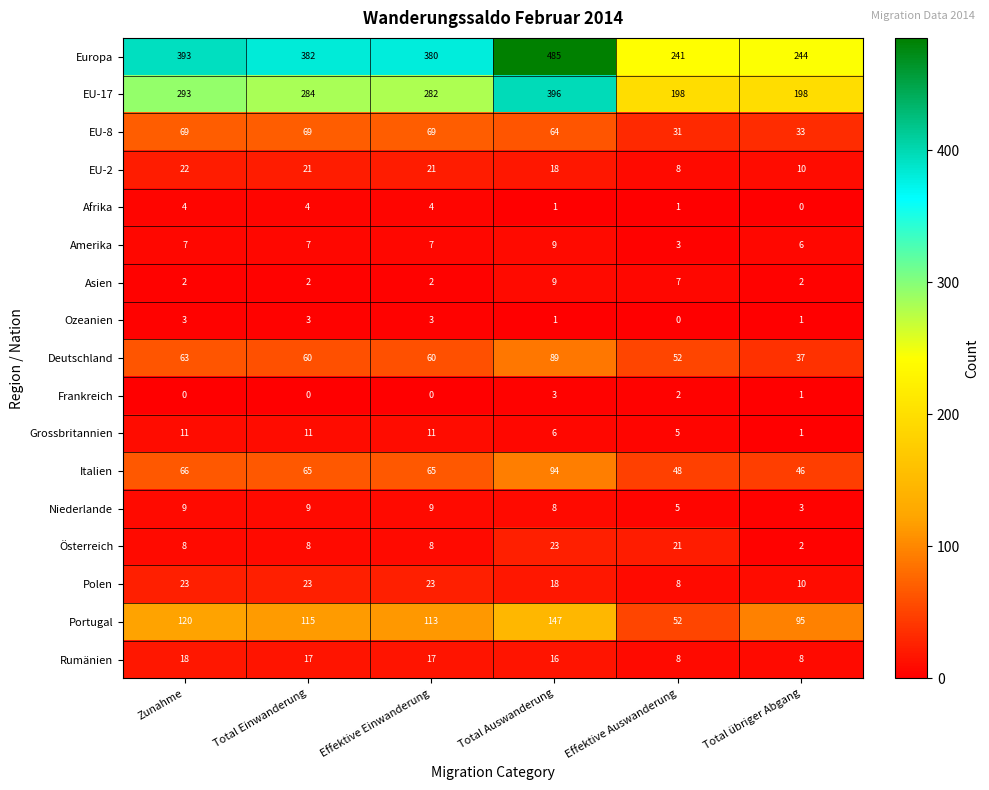

What is the total value across all series at Total Auswanderung?

1387